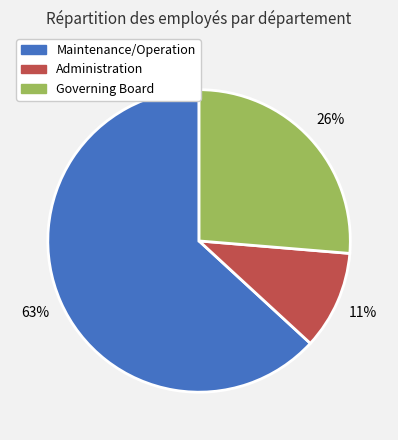

Do Maintenance/Operation and Administration together represent more than half of the pie?

Yes